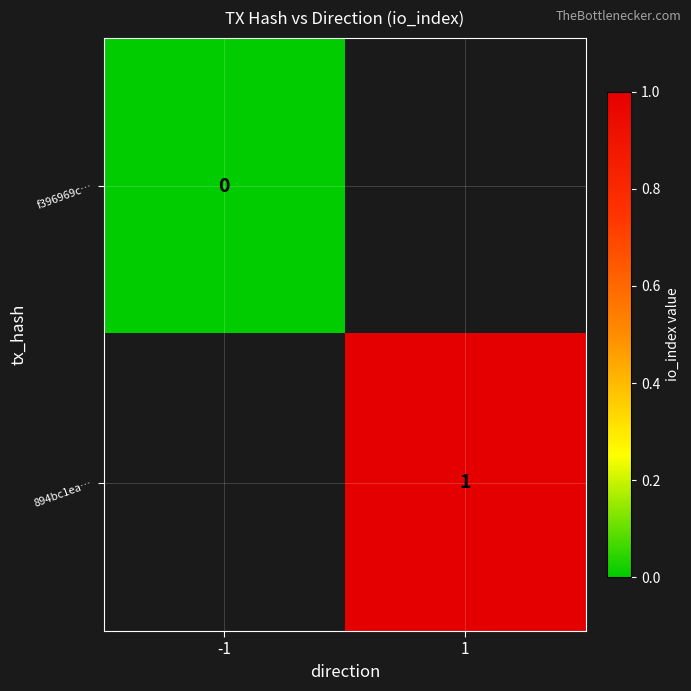

The value of 894bc1ea… at 1 is 1. True or false?

True